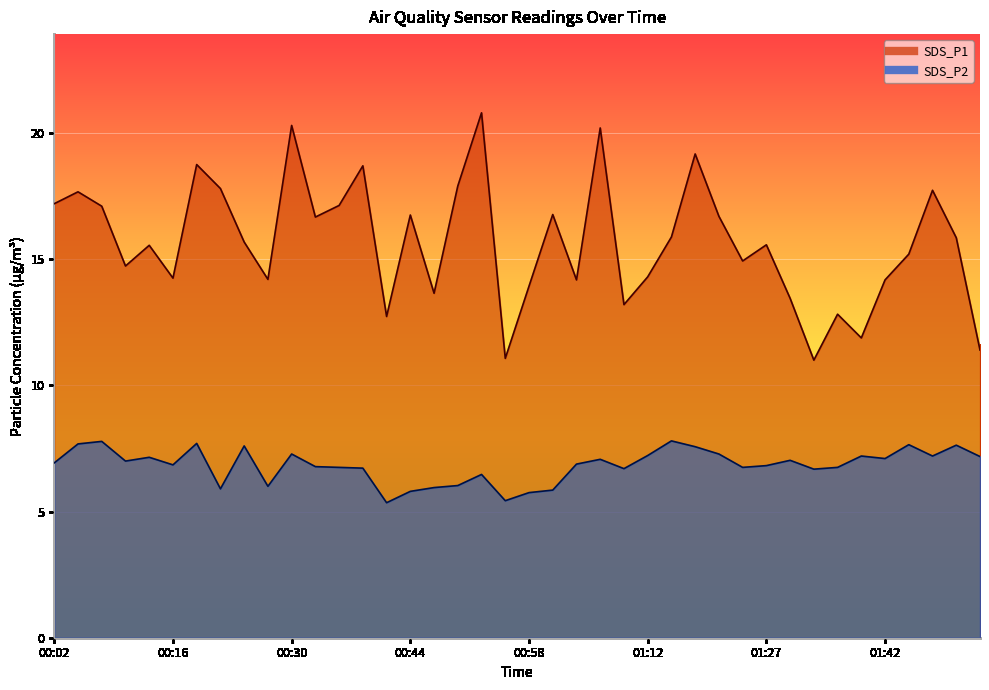

Is the value of SDS_P2 at 01:00 greater than the value of SDS_P1 at 01:47?

No